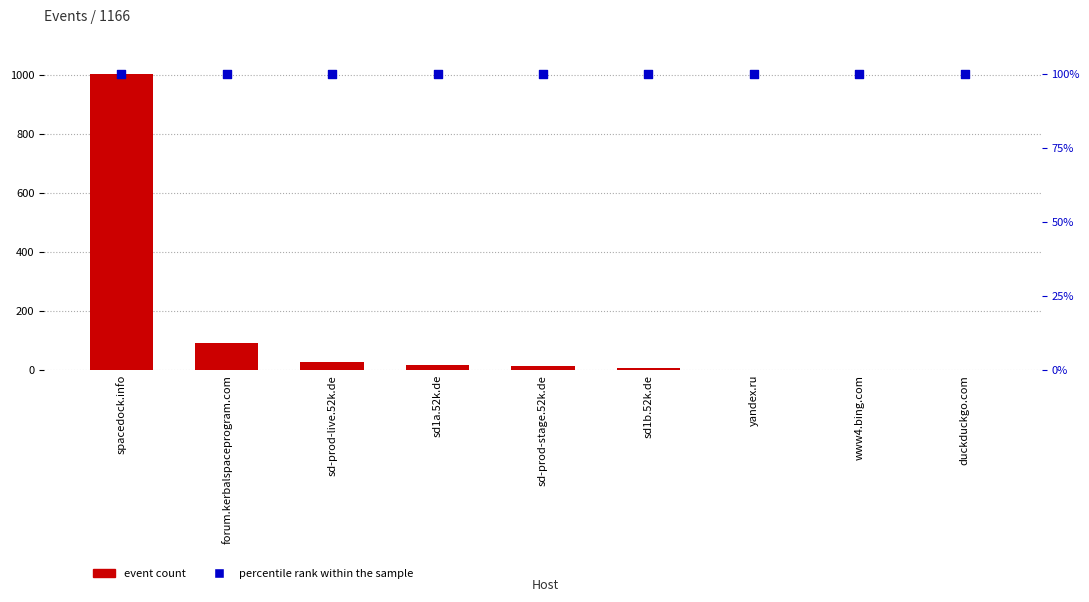

Which series has the largest total across all categories?

event count